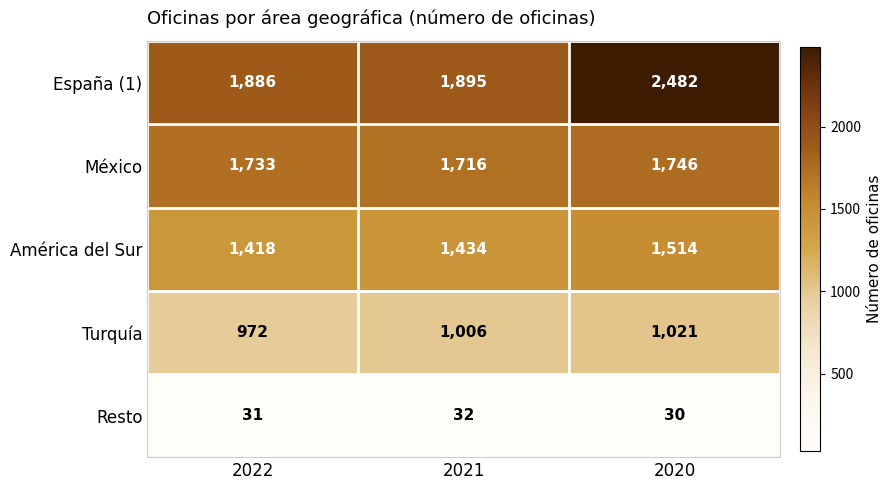

Reading right to left, what are all the values shown in this chart?

España (1): 2020=2482	2021=1895	2022=1886
México: 2020=1746	2021=1716	2022=1733
América del Sur: 2020=1514	2021=1434	2022=1418
Turquía: 2020=1021	2021=1006	2022=972
Resto: 2020=30	2021=32	2022=31